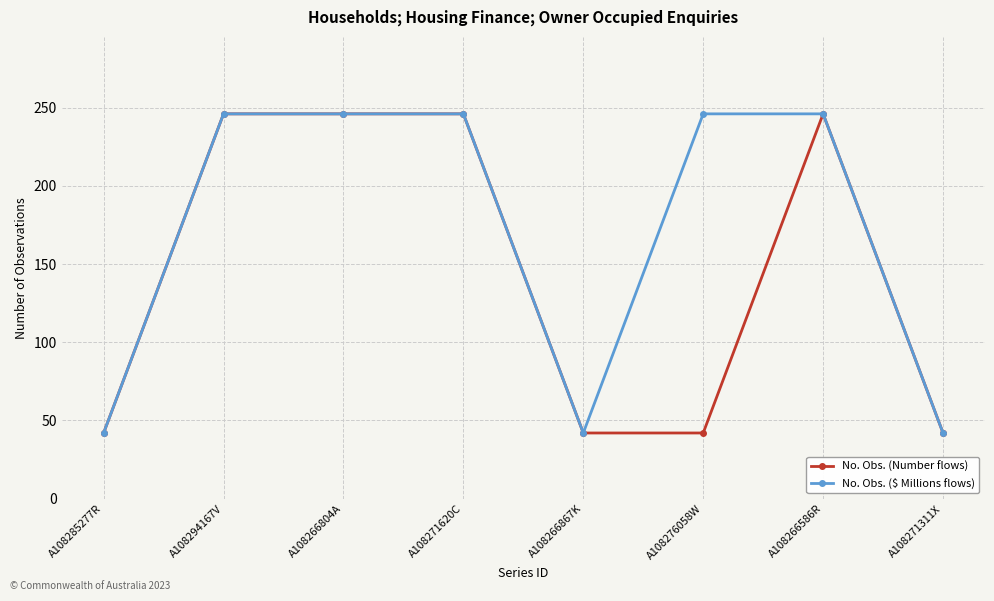

Reading left to right, list all the values displayed in this chart.

No. Obs. (Number flows): A108285277R=42	A108294167V=246	A108266804A=246	A108271620C=246	A108266867K=42	A108276058W=42	A108266586R=246	A108271311X=42
No. Obs. ($ Millions flows): A108285277R=42	A108294167V=246	A108266804A=246	A108271620C=246	A108266867K=42	A108276058W=246	A108266586R=246	A108271311X=42